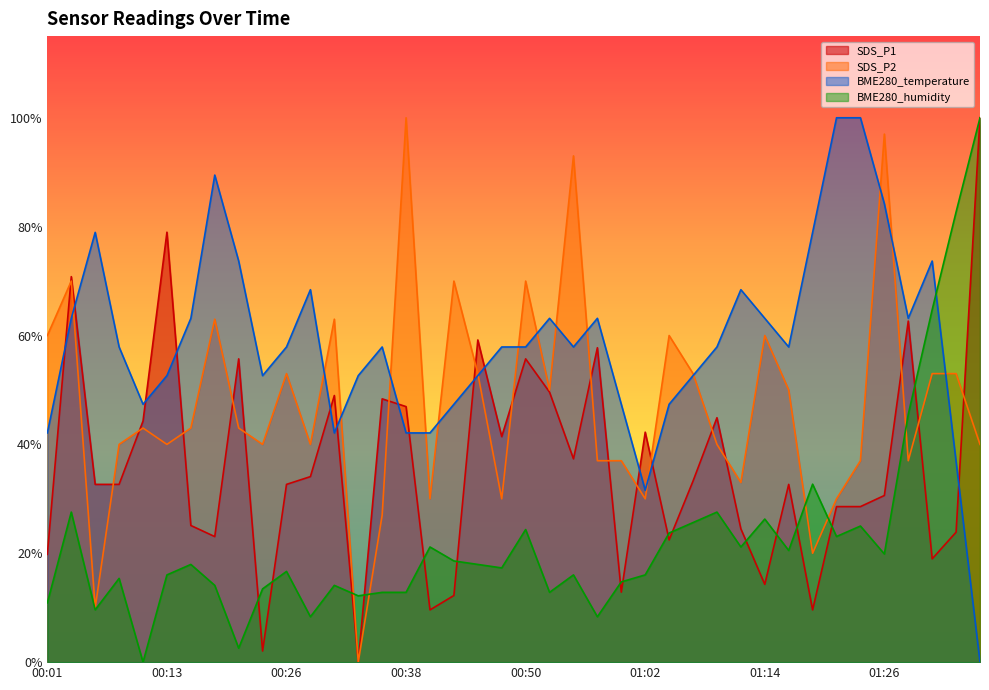

What are all the series names shown in the legend?

SDS_P1, SDS_P2, BME280_temperature, BME280_humidity